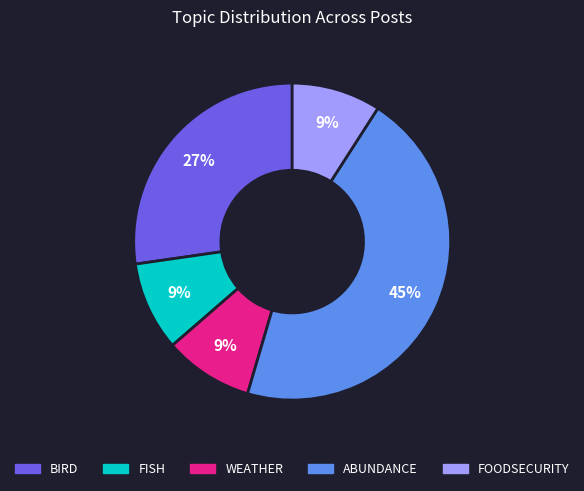

What is the largest slice in the pie chart?

ABUNDANCE